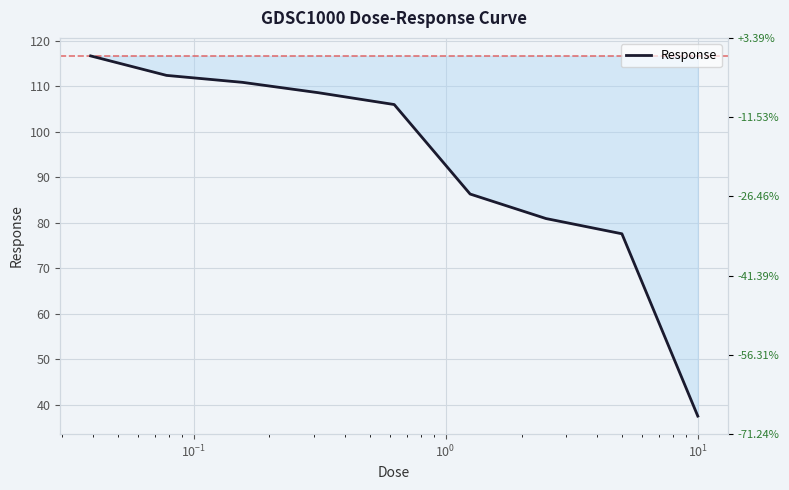

True or false: the data shows 156.7 at $\mathdefault{10^{1}}$.

False